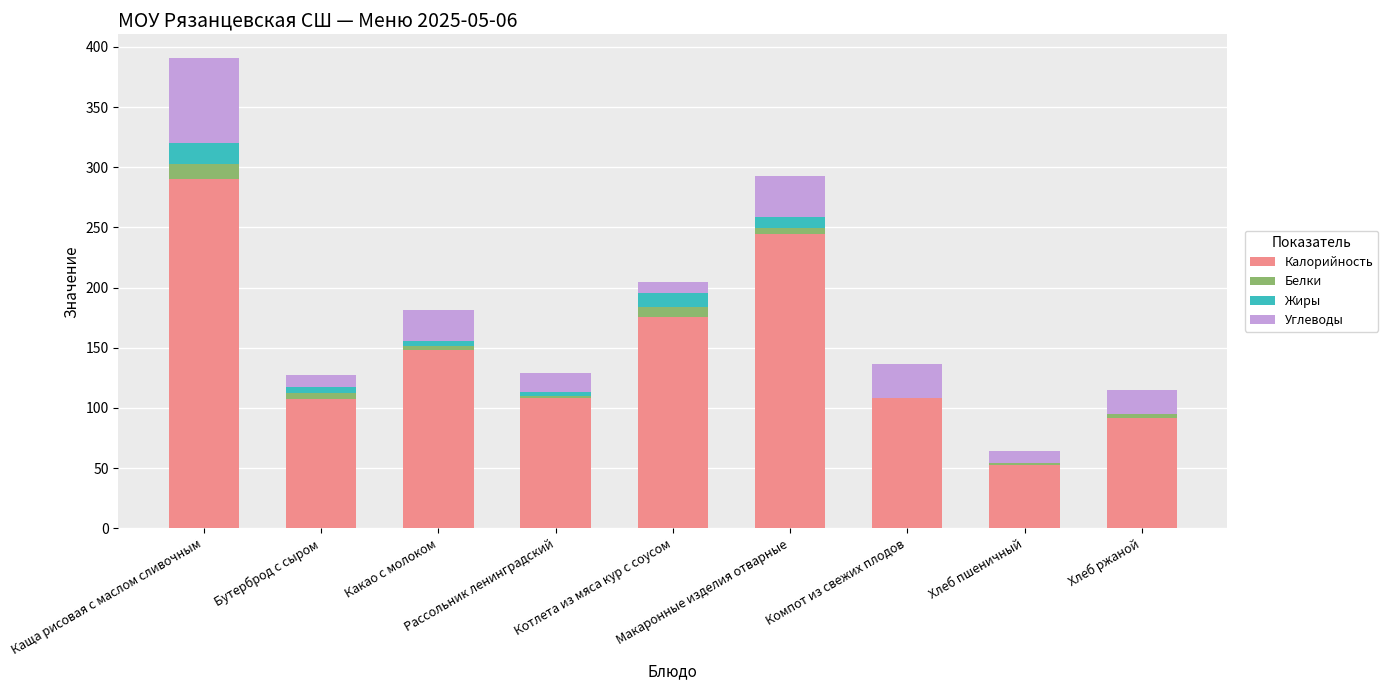

Does the chart contain stacked bars?

Yes